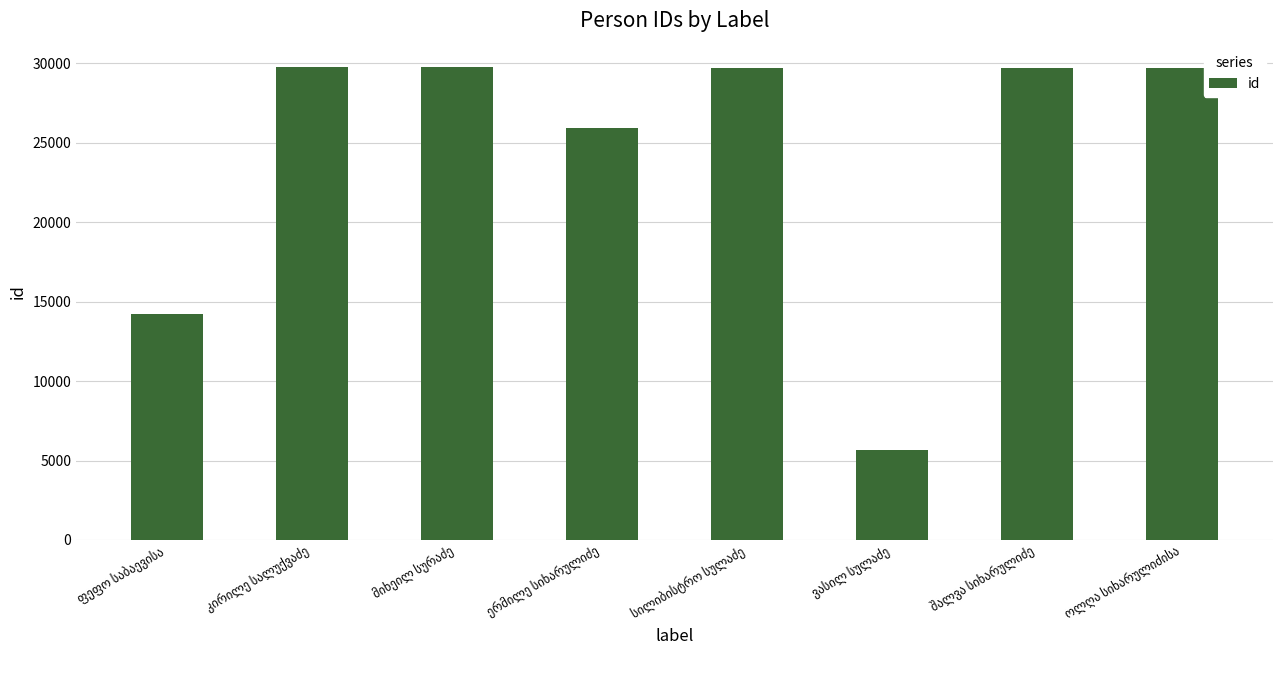

What is the difference between the maximum and minimum values?

24084